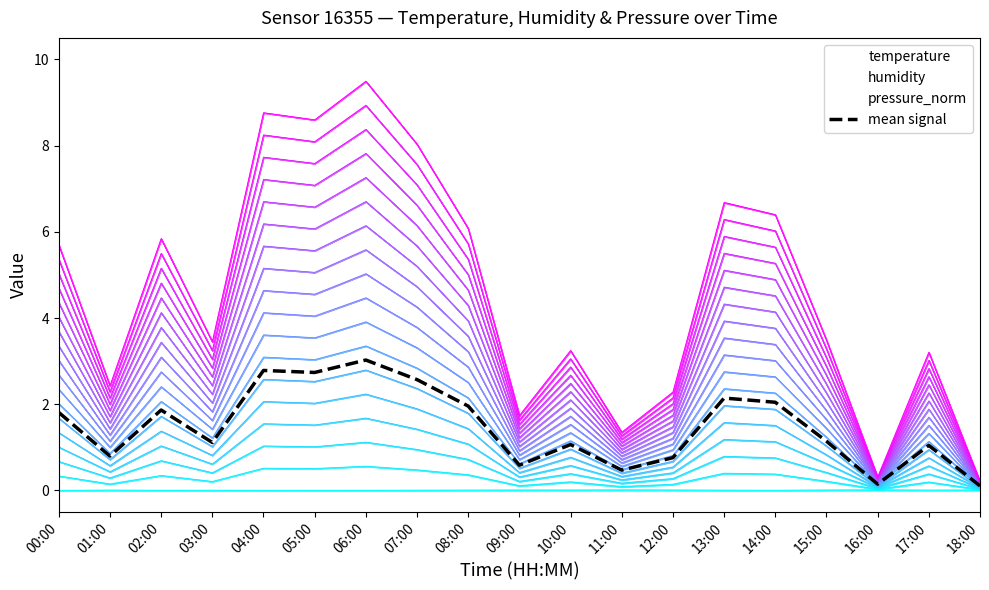

What is the difference between the values at 08:00 and 02:00?

0.1